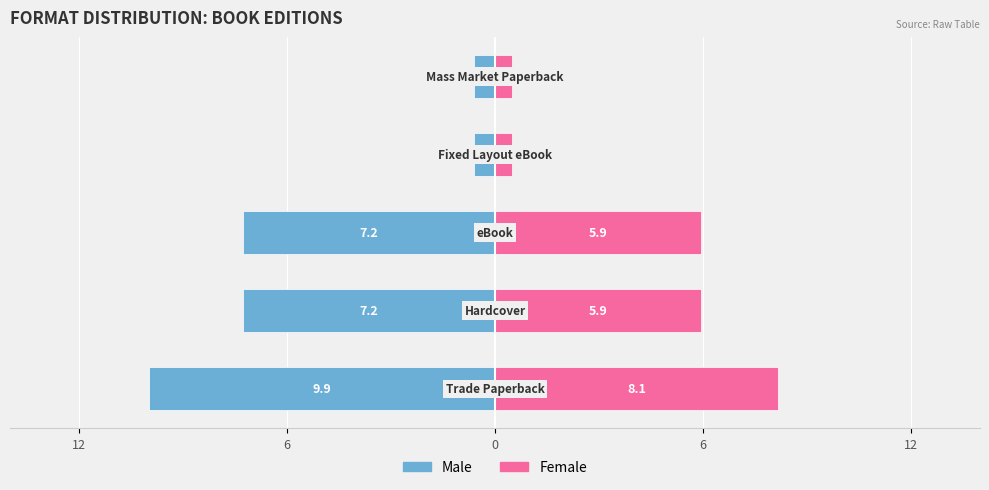

Is the value of Female at 0 greater than the value of Male at 12?

Yes